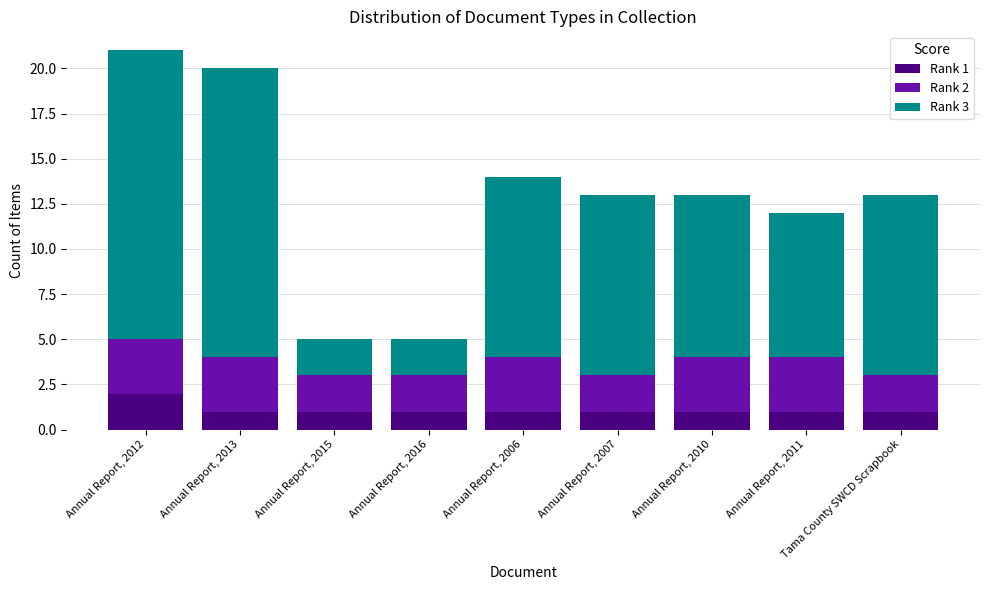

What is the total value across all series at Tama County SWCD Scrapbook?

13